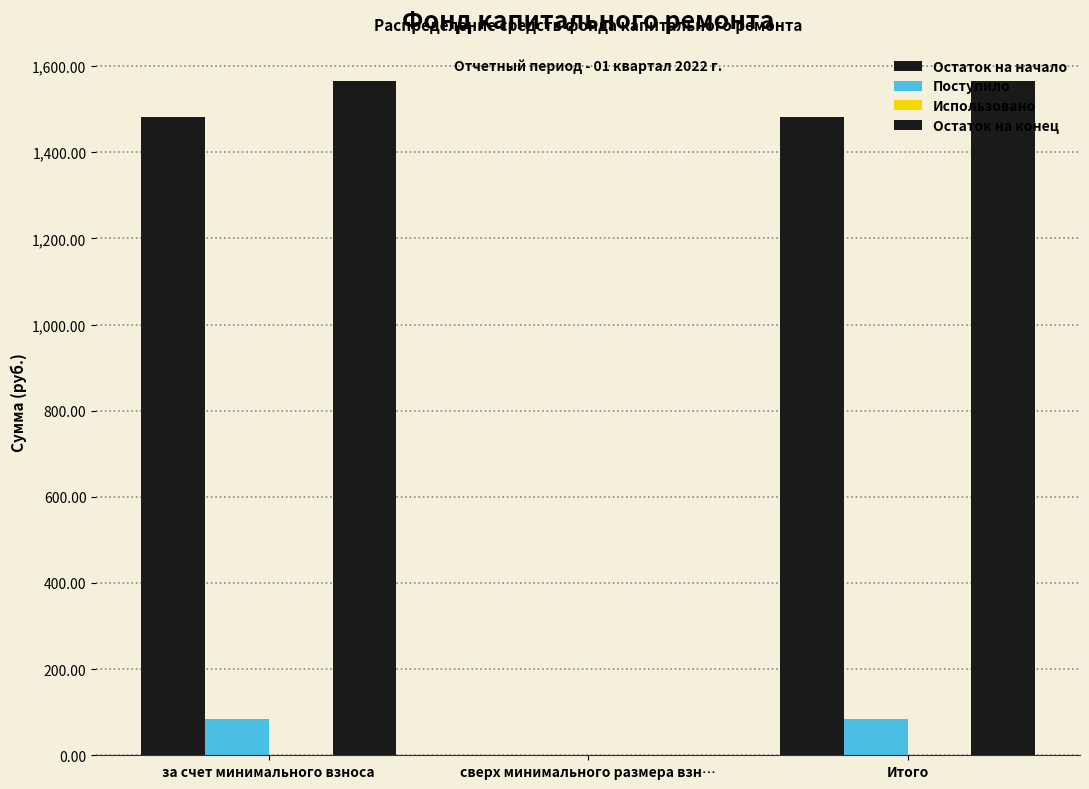

Does the chart contain stacked bars?

No